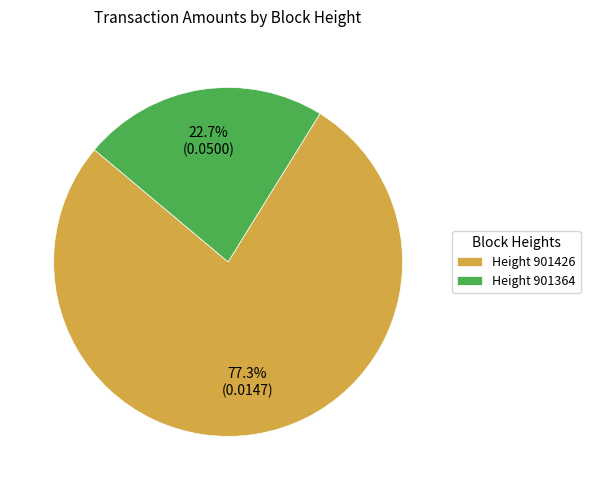

Combined, what portion of the pie is Height 901426 and Height 901364?

100.0%